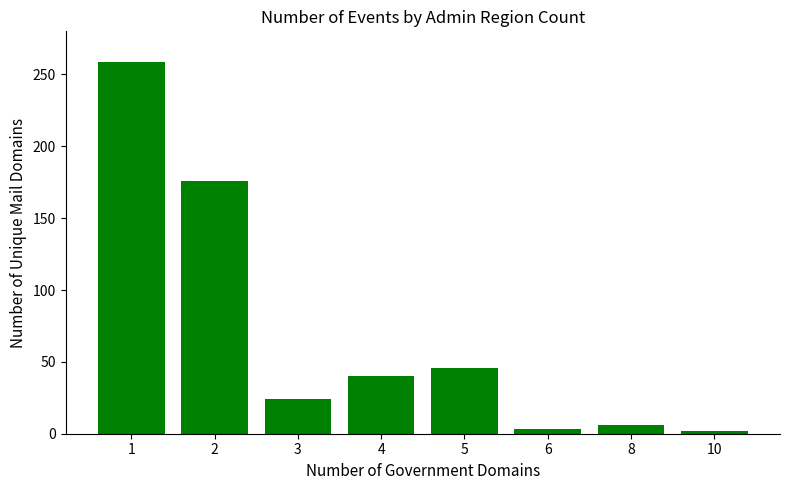

The value at 4 is 58. True or false?

False